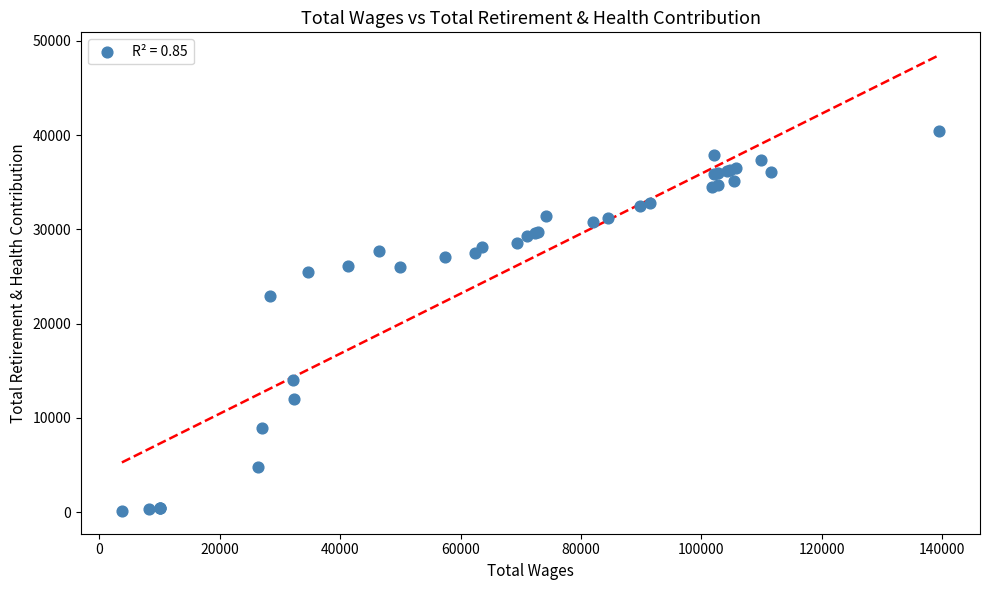

What Y value in the scatter plot is closest to 20290?

22937